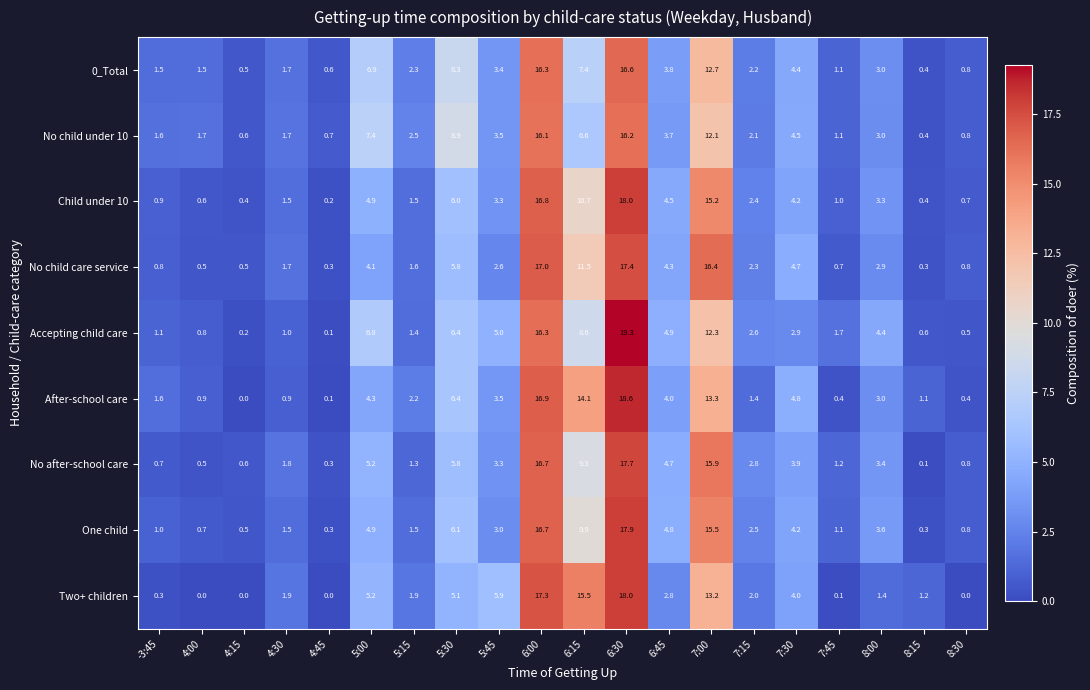

Where is No child under 10 nearest to the value 8?

5:00